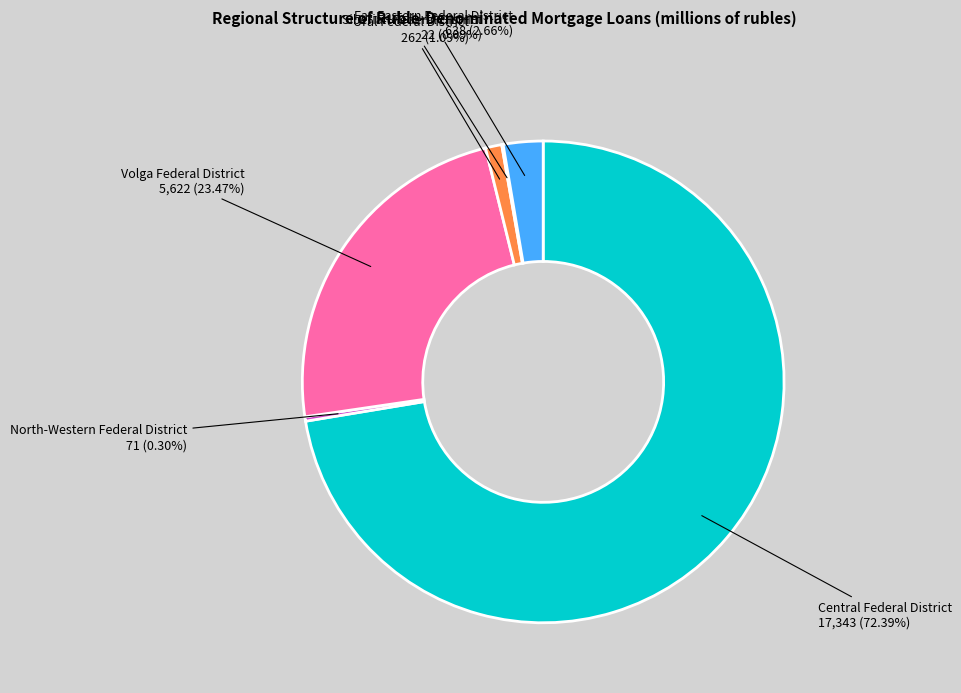

What is the largest slice in the pie chart?

Central Federal District